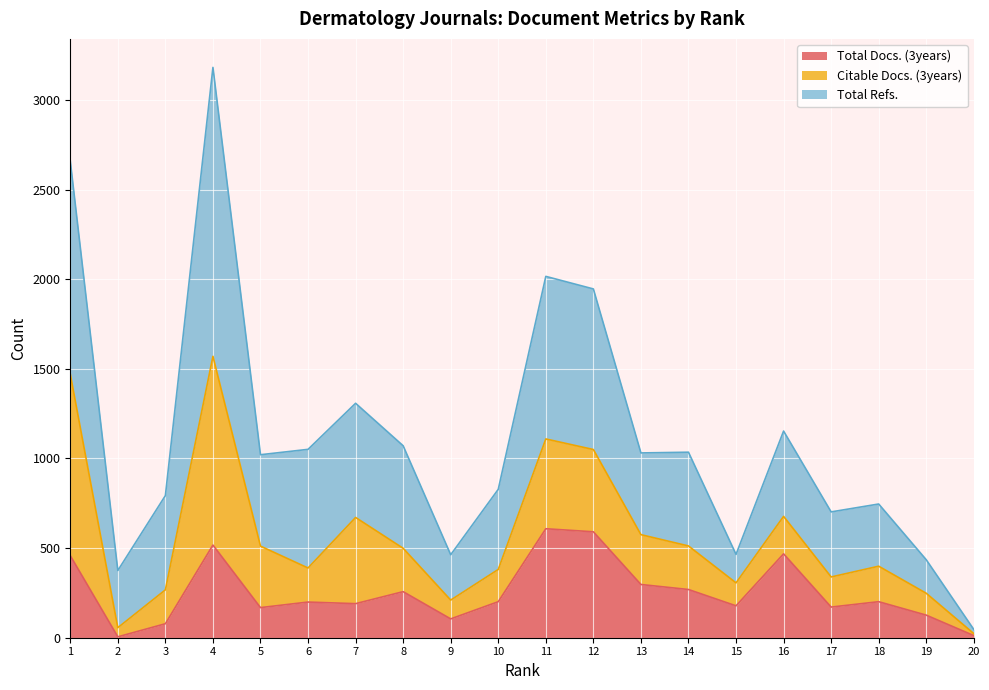

How many values in the Total Docs. (3years) series are below 201?

10